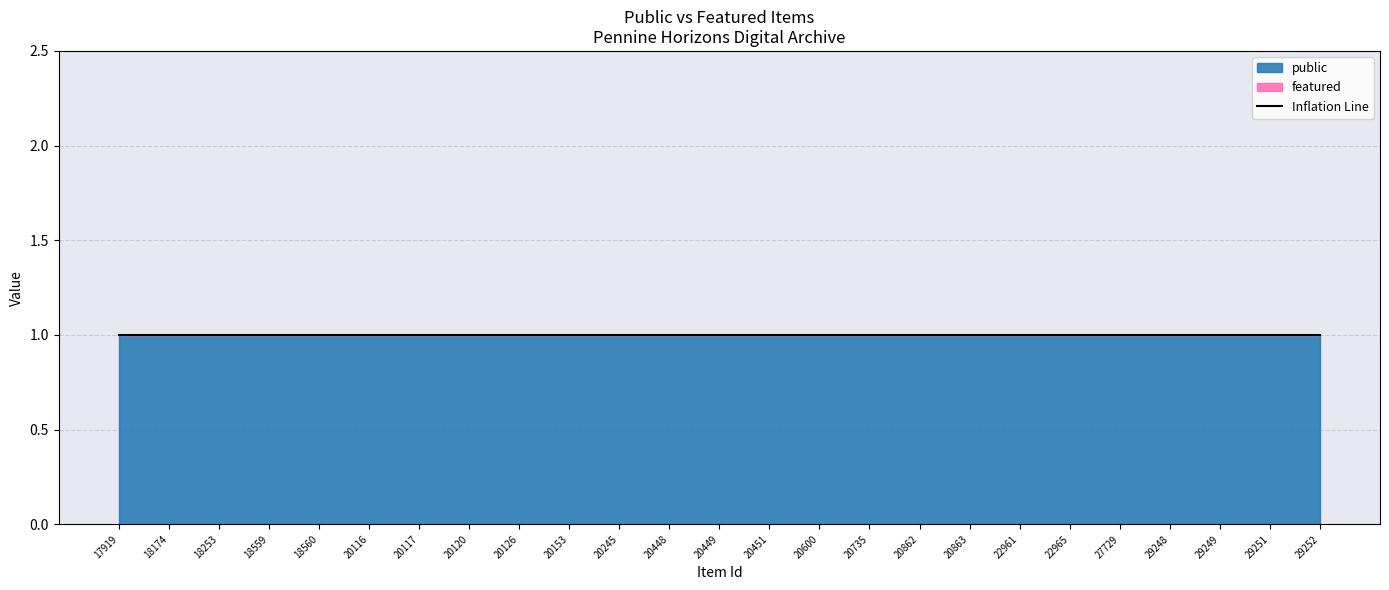

At which label does public reach its peak?

17919